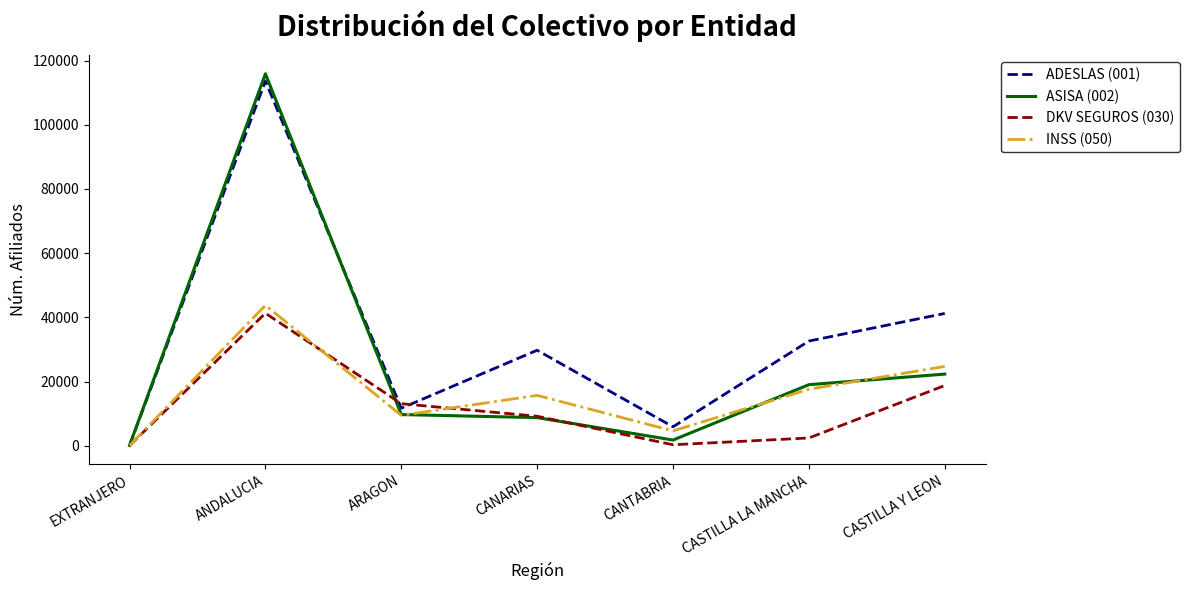

Which category has the highest value across all series?

ANDALUCIA